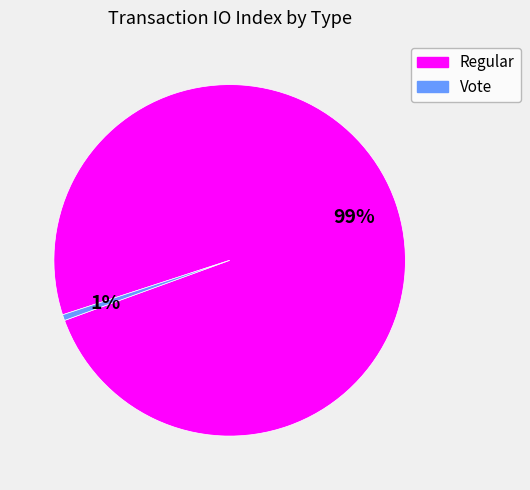

Between Regular and Vote, which is larger?

Regular